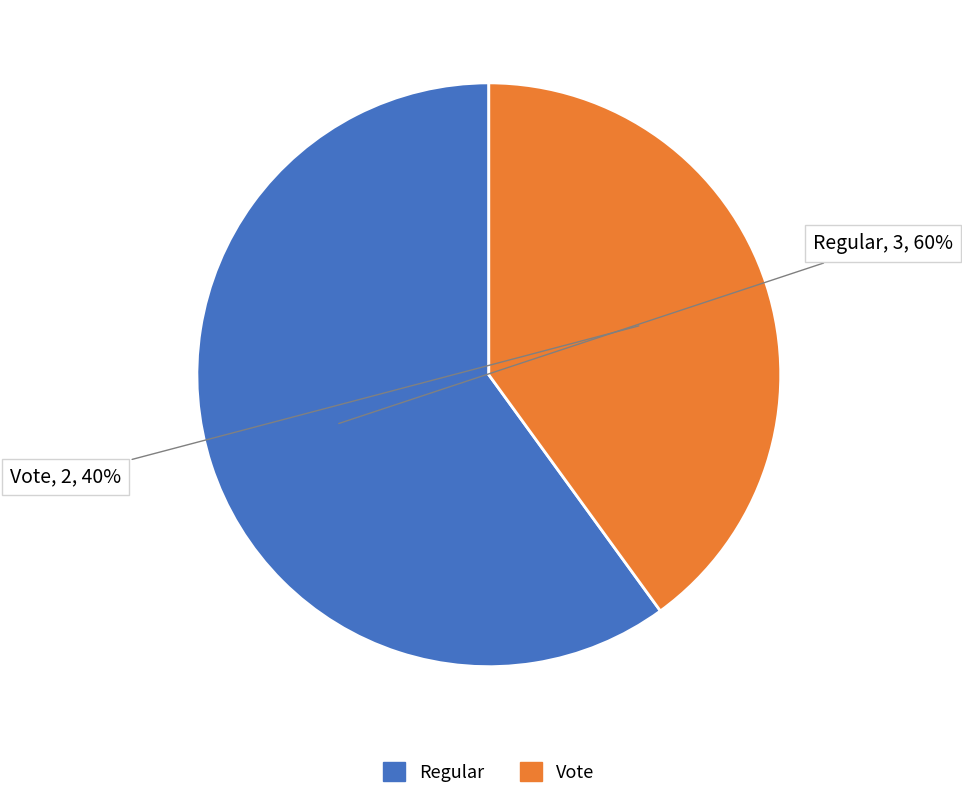

Does any single category account for the majority?

Yes